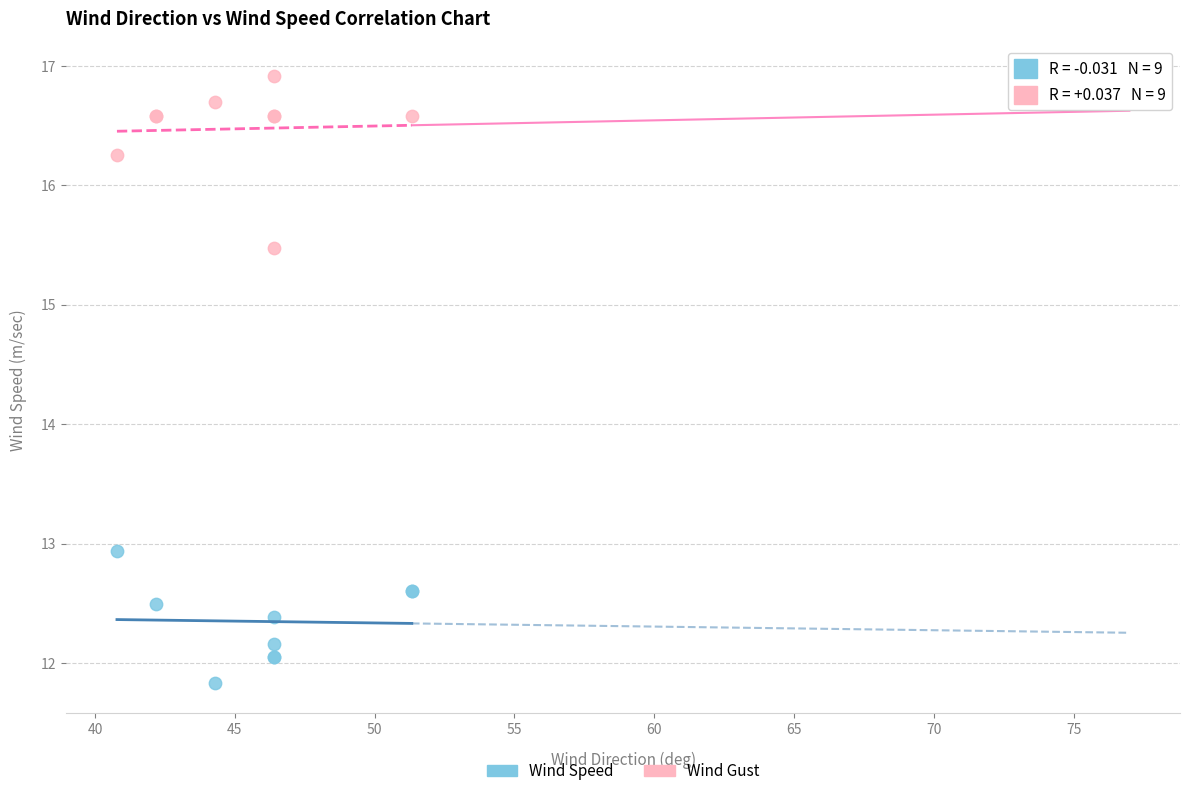

Which series has the largest Y range (max minus min)?

Wind Gust